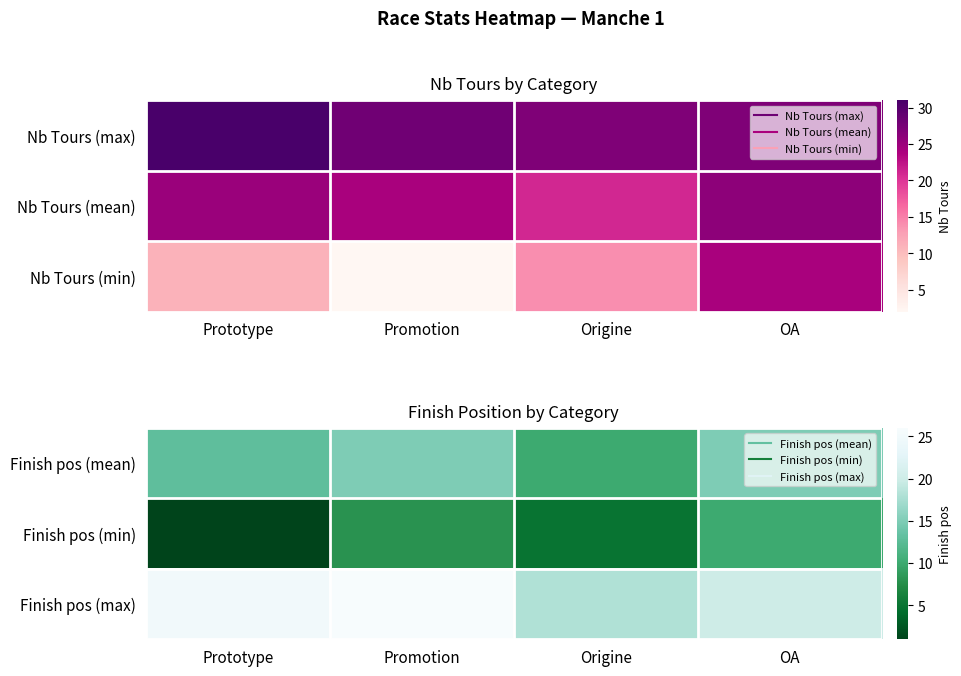

List the series in order of their peak value, highest first.

Finish pos (max), Finish pos (mean), Finish pos (min)